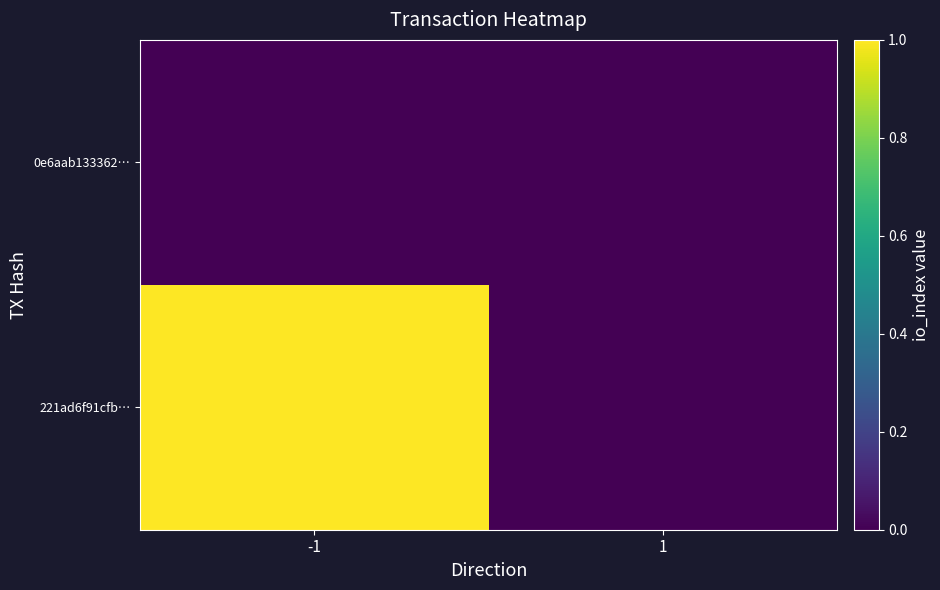

Reading left to right, transcribe all the data shown in this chart.

221ad6f91cfb…: -1=1	1=0
0e6aab133362…: -1=0	1=0